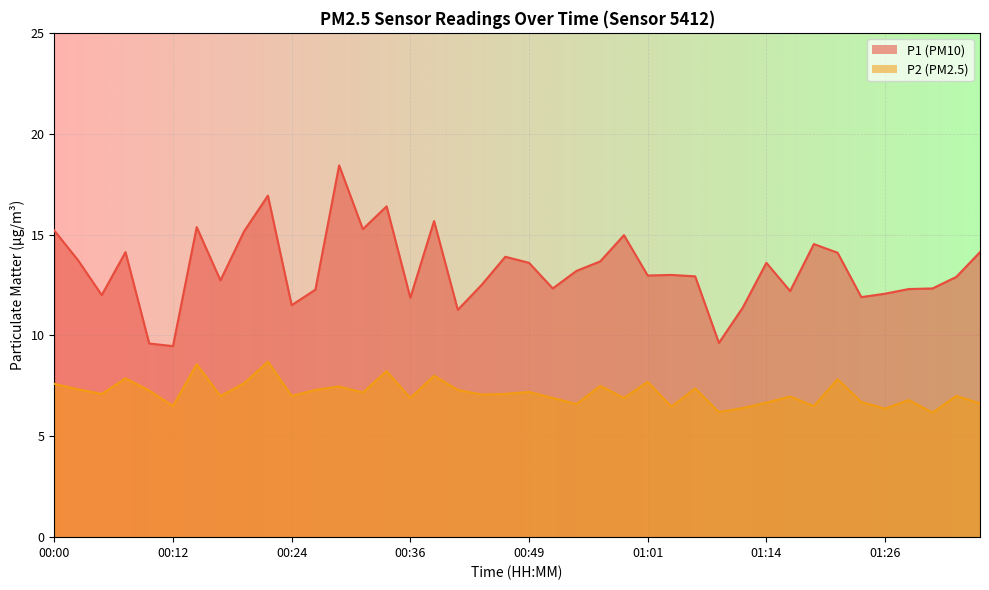

What is the difference between the P1 values at 00:54 and 00:00?

2.0